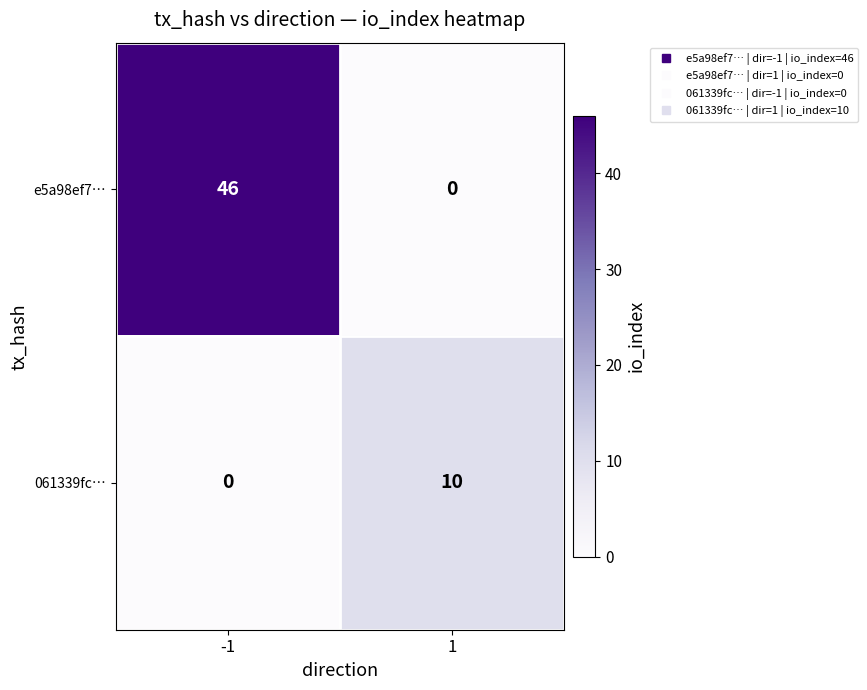

Reading left to right, transcribe all the data shown in this chart.

e5a98ef7…: 46	0
061339fc…: 0	10